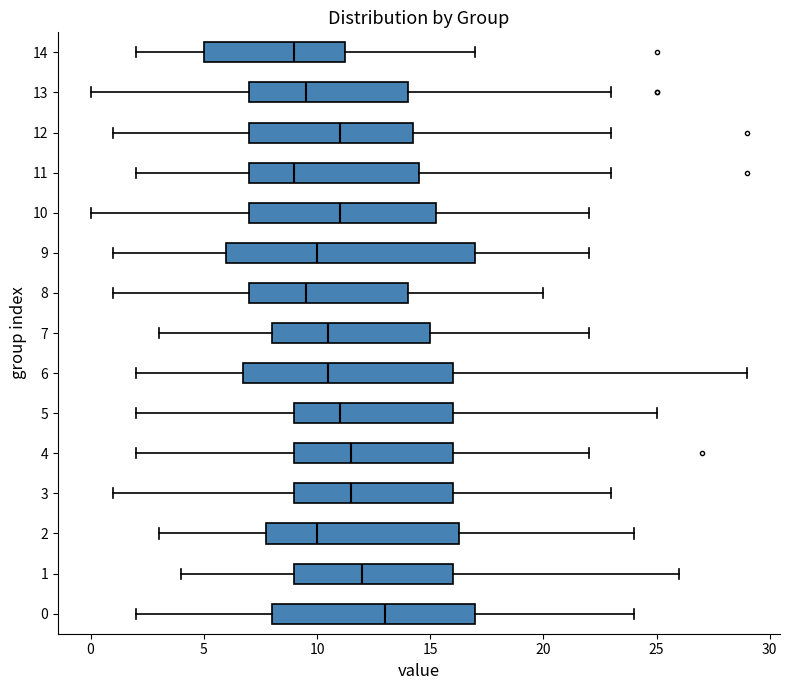

Where does the median line of the box at y = 7 sit on the x-axis? The values are not printed on the chart, so give them approximately, as read against the axis.

10.5